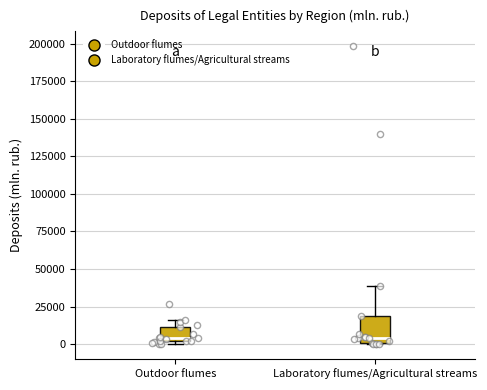

Where is the lower edge of the box for Laboratory flumes/Agricultural streams on the y-axis? The values are not printed on the chart, so give them approximately, as read against the axis.

0